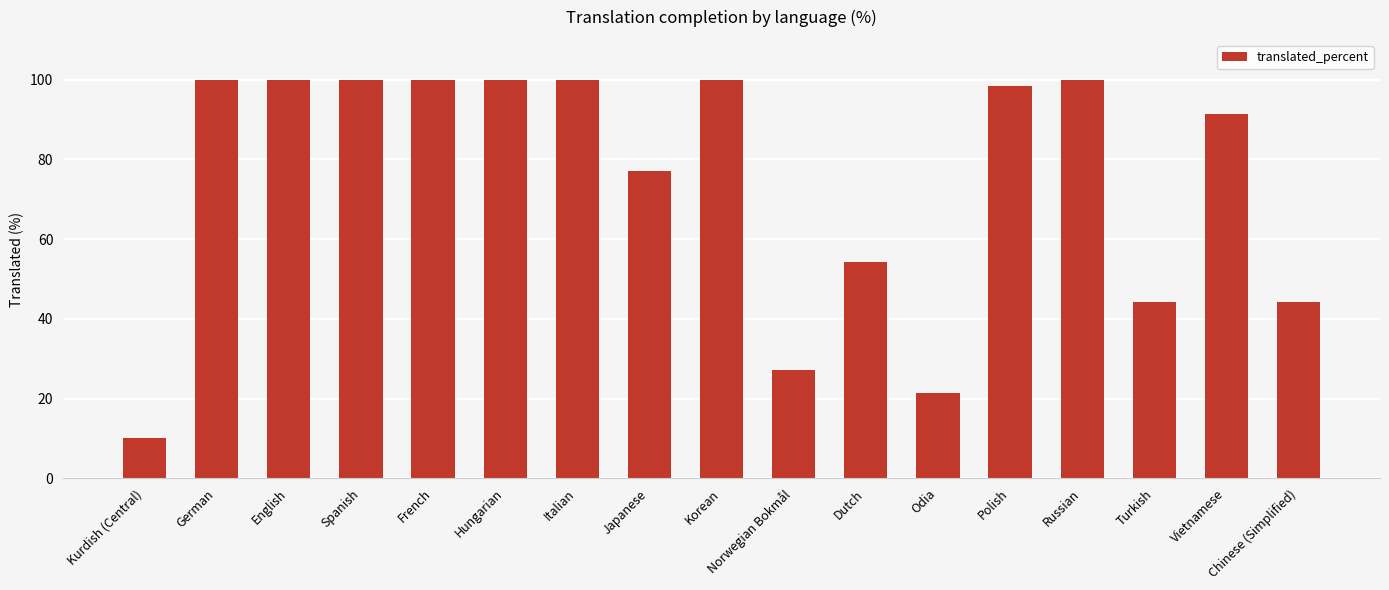

Is it true that the value at Norwegian Bokmål is 44.8?

False